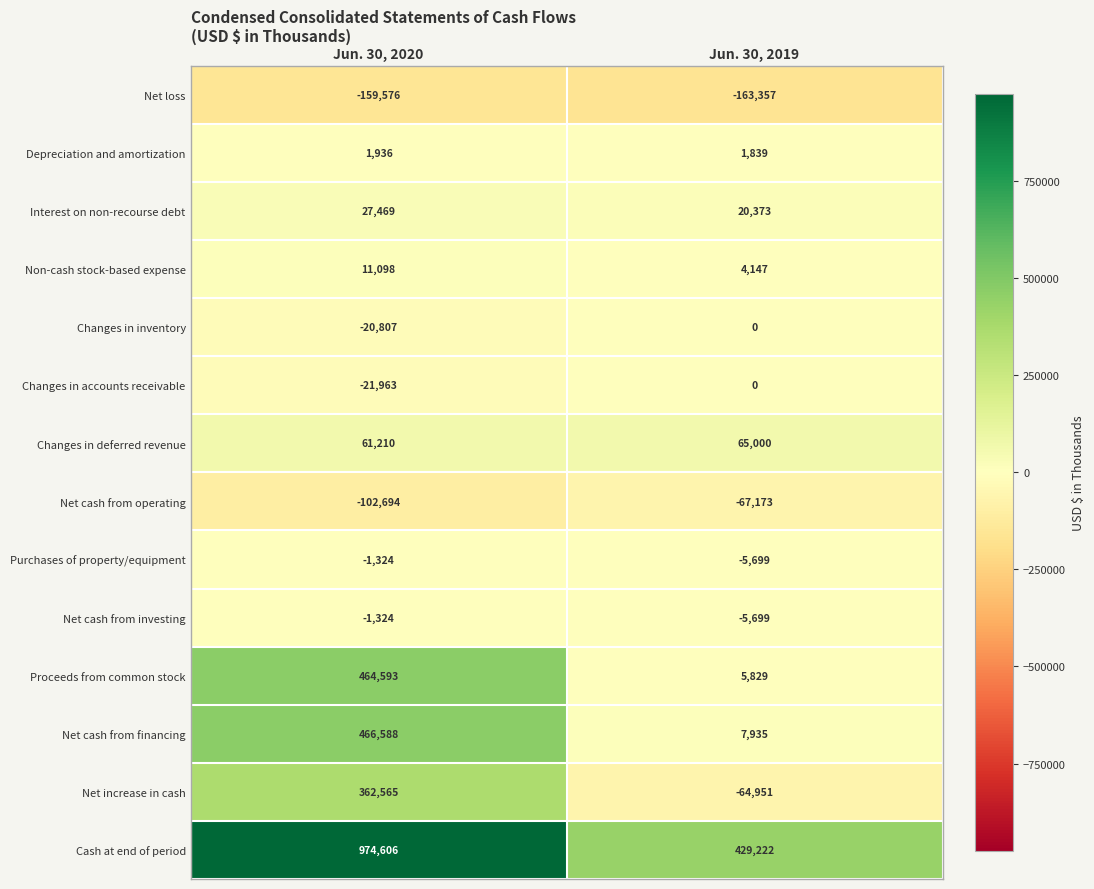

How many categories are shown in the chart?

2